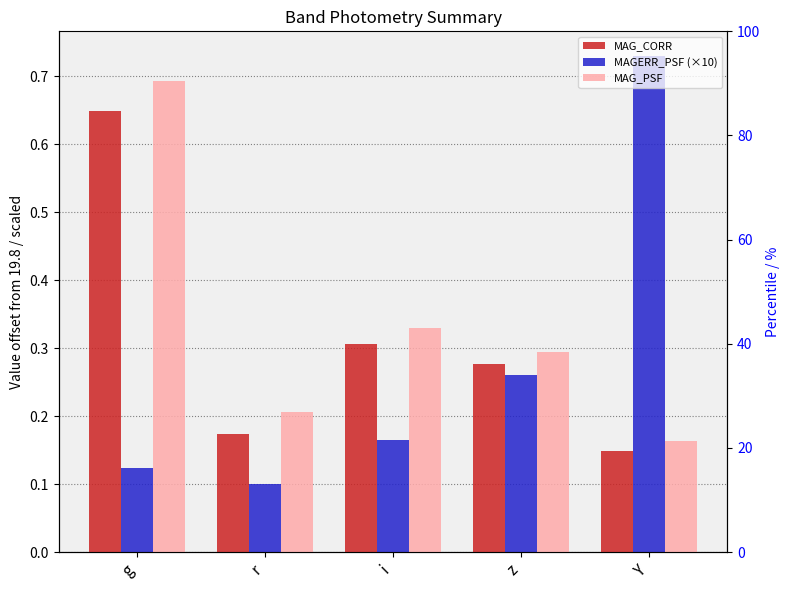

The MAG_PSF series shows 0.3 at z. True or false?

True